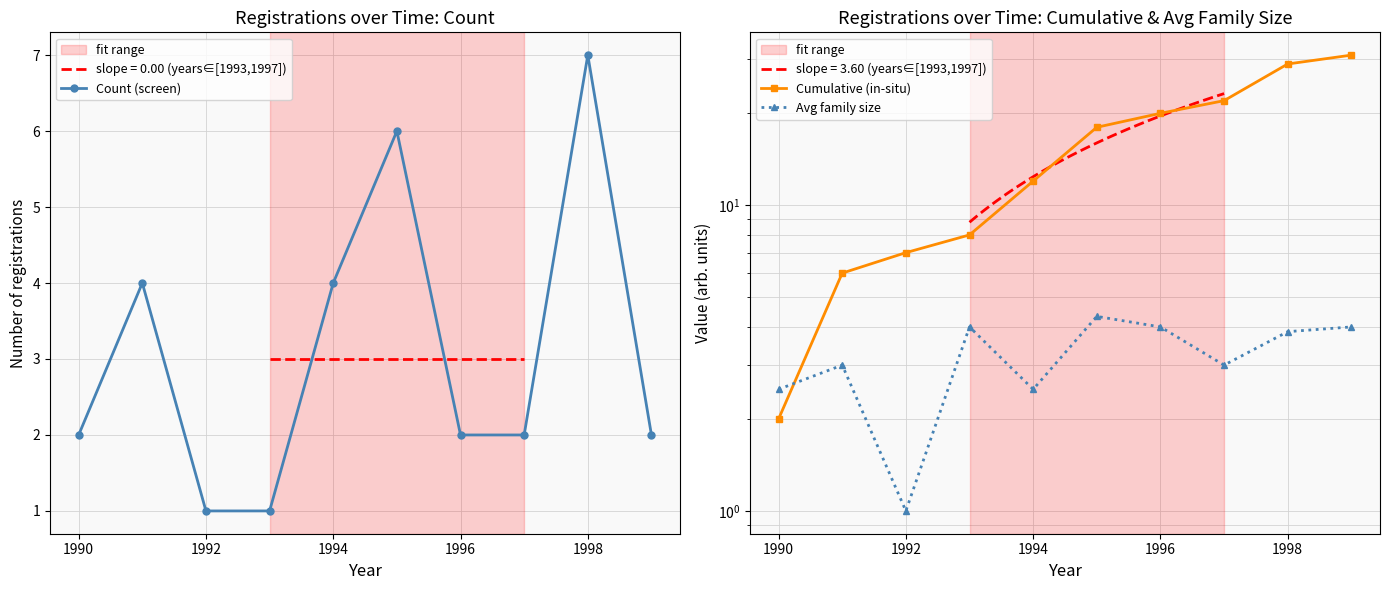

At how many categories does at least one series exceed 5?

9